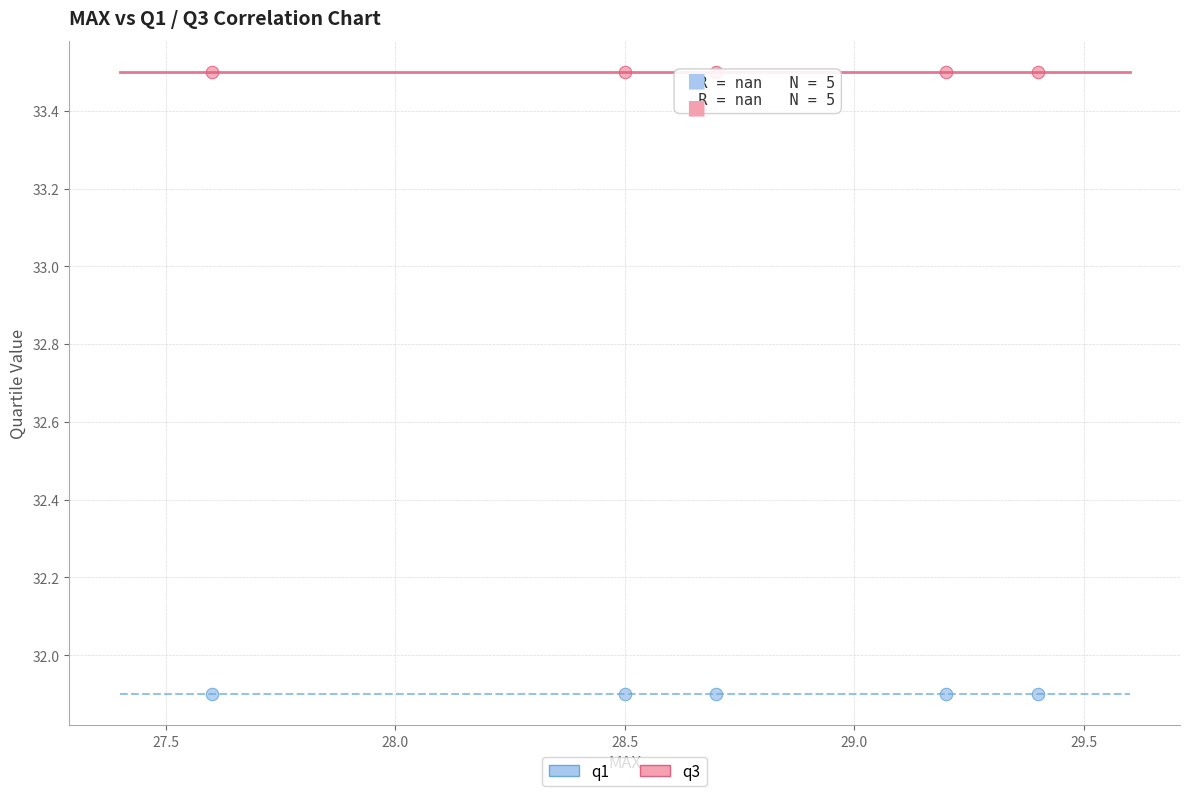

Which series contains the lowest Y value?

q1